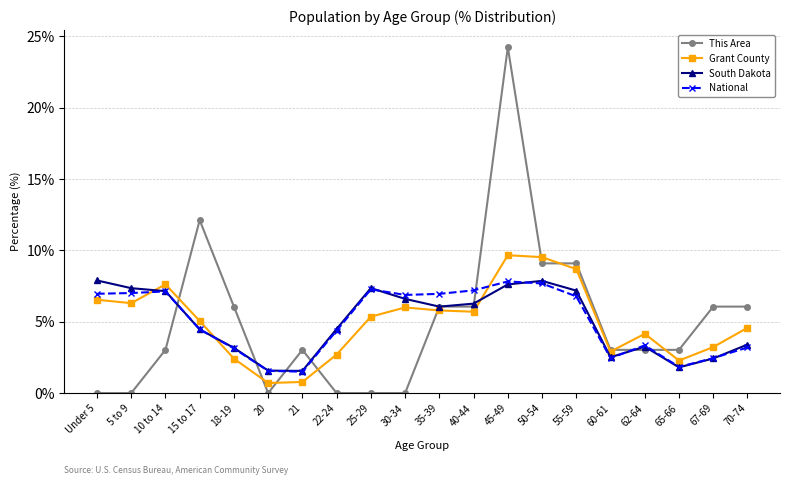

Between which two adjacent categories do This Area and National first intersect?

10 to 14 and 15 to 17